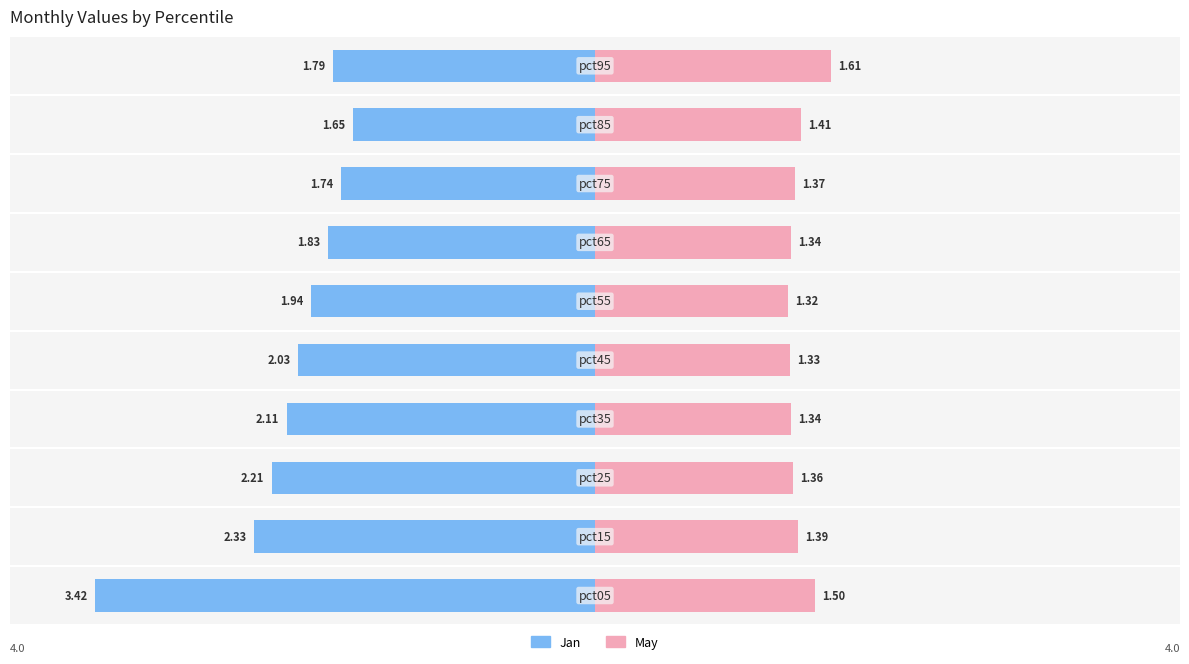

The value of Jan at 2 is -1.8. True or false?

True